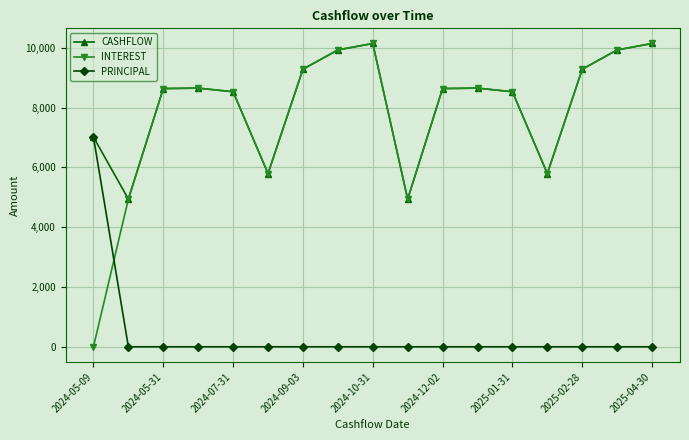

How many intersections are there between PRINCIPAL and INTEREST?

1